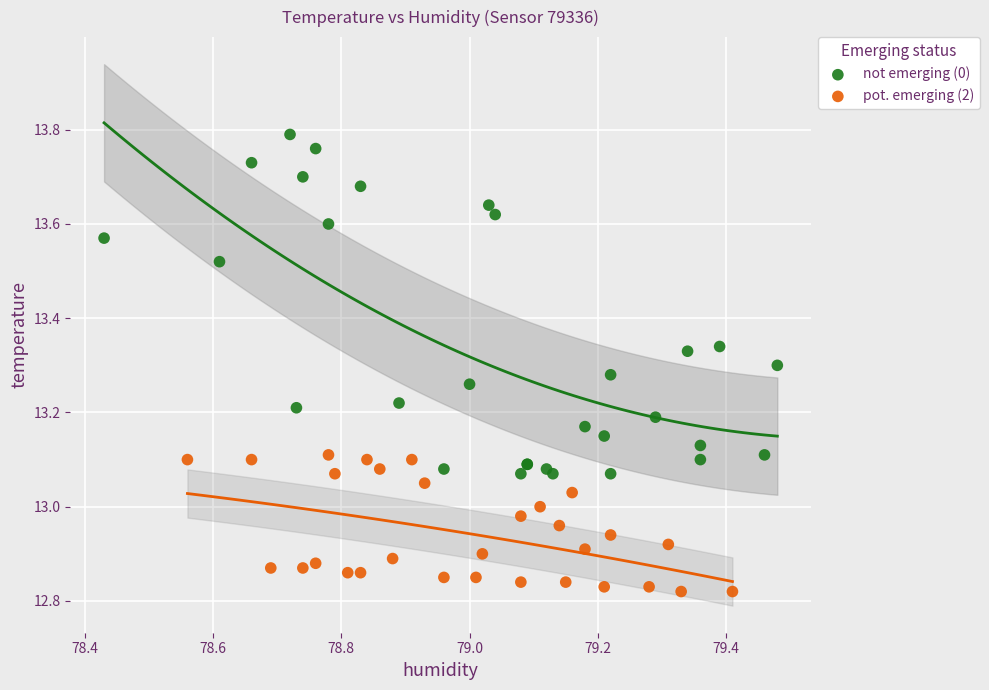

Which series has the widest spread of Y values?

not emerging (0)